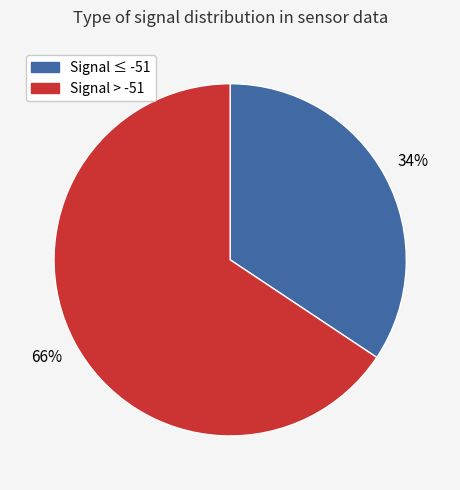

To the nearest percent, what is the average slice percentage?

50%